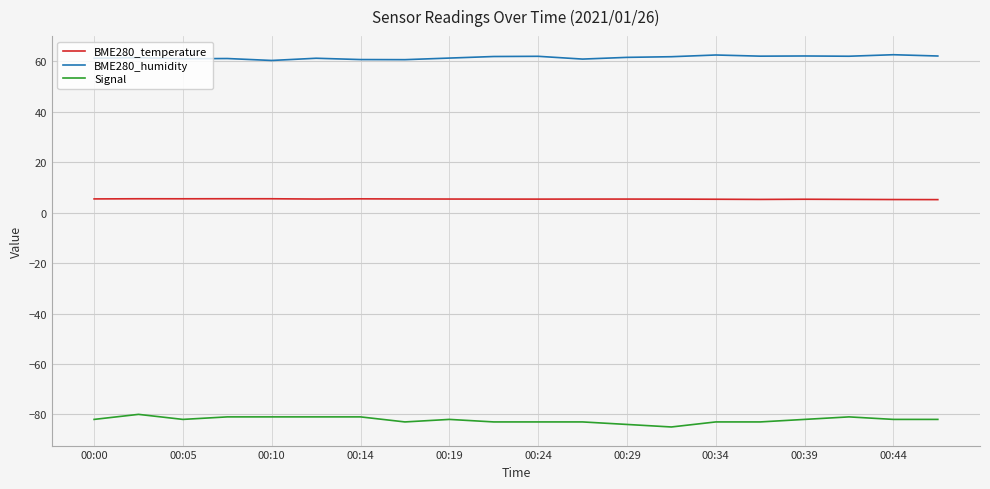

Rank the series by their maximum value, from highest to lowest.

BME280_humidity, BME280_temperature, Signal